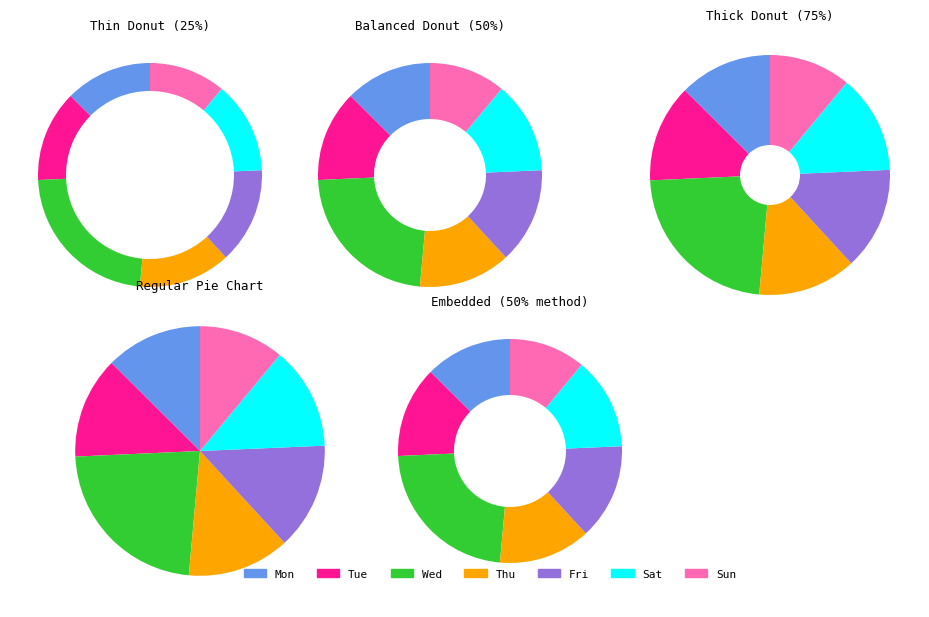

Does Sat represent more than half of the total?

No